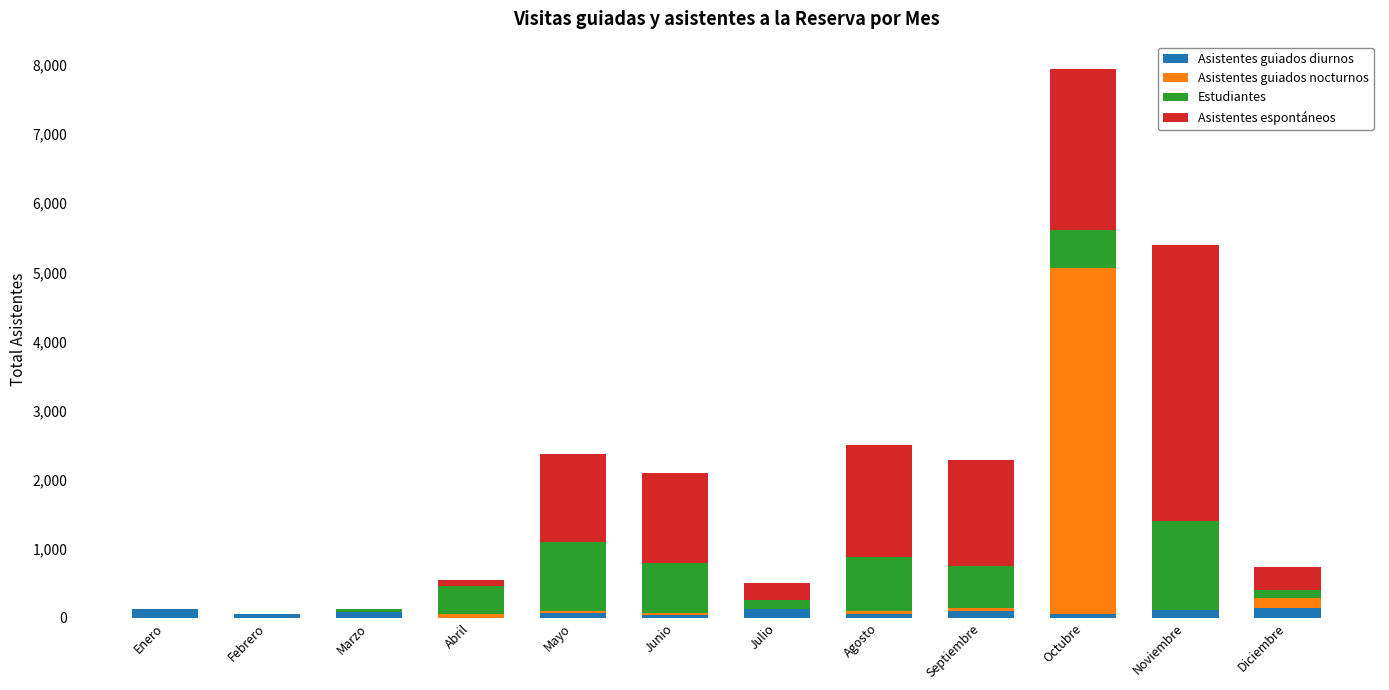

What is the sum of all Asistentes guiados diurnos values?

969